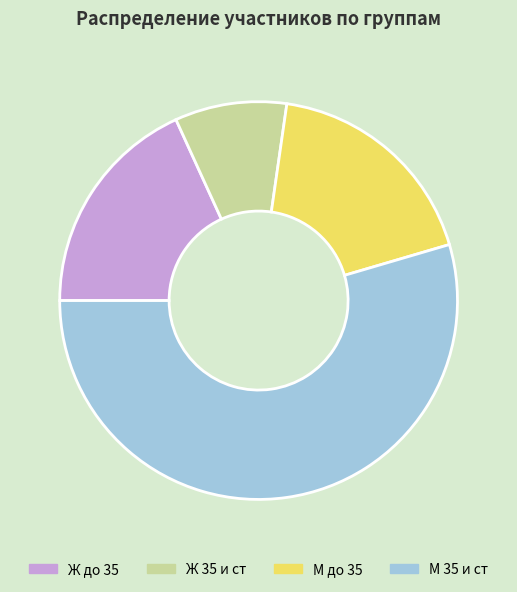

Does М 35 и ст represent more than half of the total?

Yes